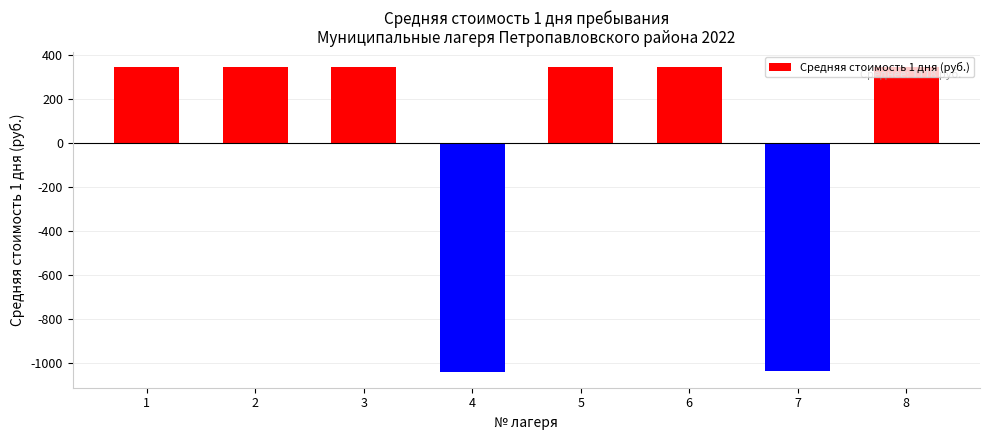

How many bars are there in total?

8